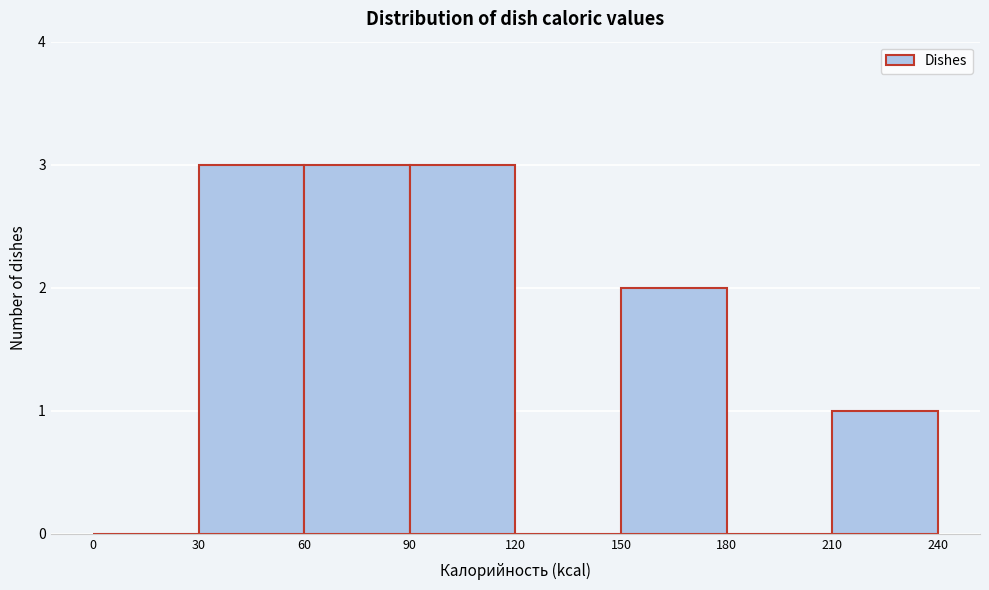

Reading left to right, list every bar in this chart as the range it spans on the x-axis followed by its height. The values are not printed on the chart, so give them approximately, as read against the axis.

0 to 30: 0
30 to 60: 3
60 to 90: 3
90 to 120: 3
120 to 150: 0
150 to 180: 2
180 to 210: 0
210 to 240: 1